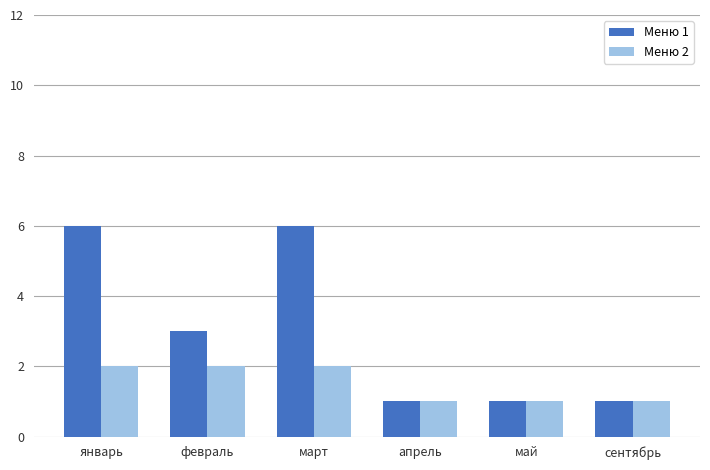

How many bars are there in total?

12